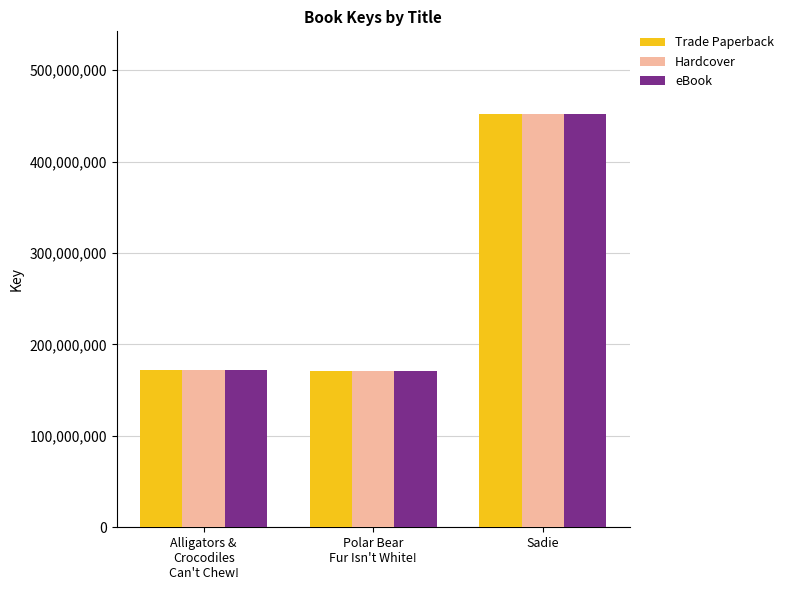

What is the minimum value shown in the chart?

170396129